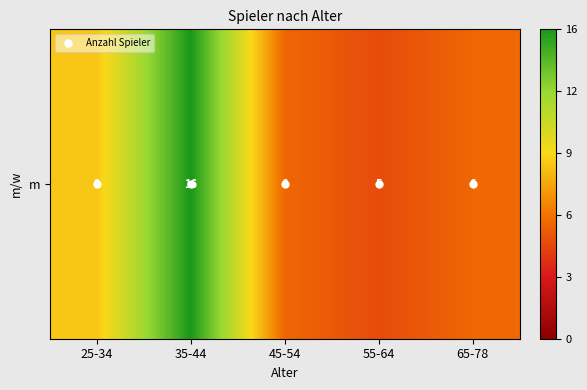

Between 55-64 and 25-34, which is larger?

25-34